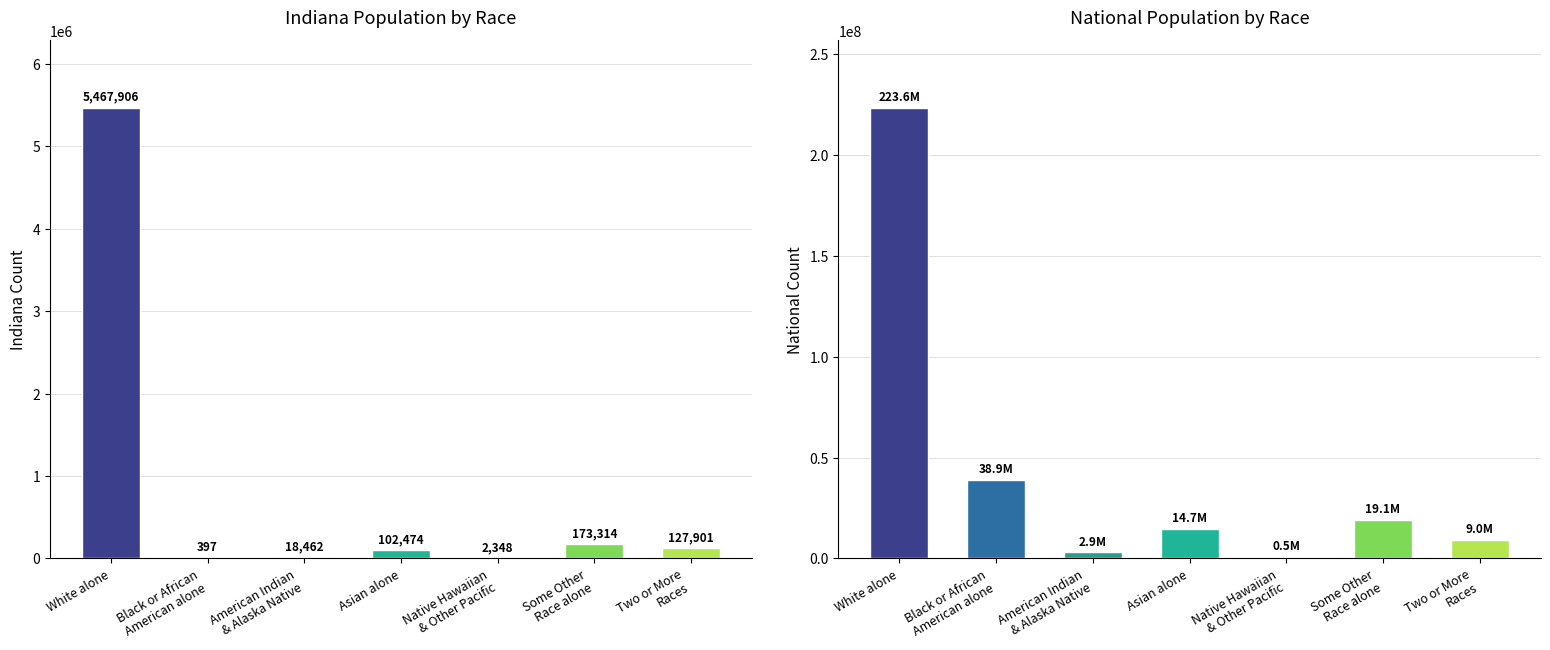

What is the total value across all series at Asian alone?

14776726